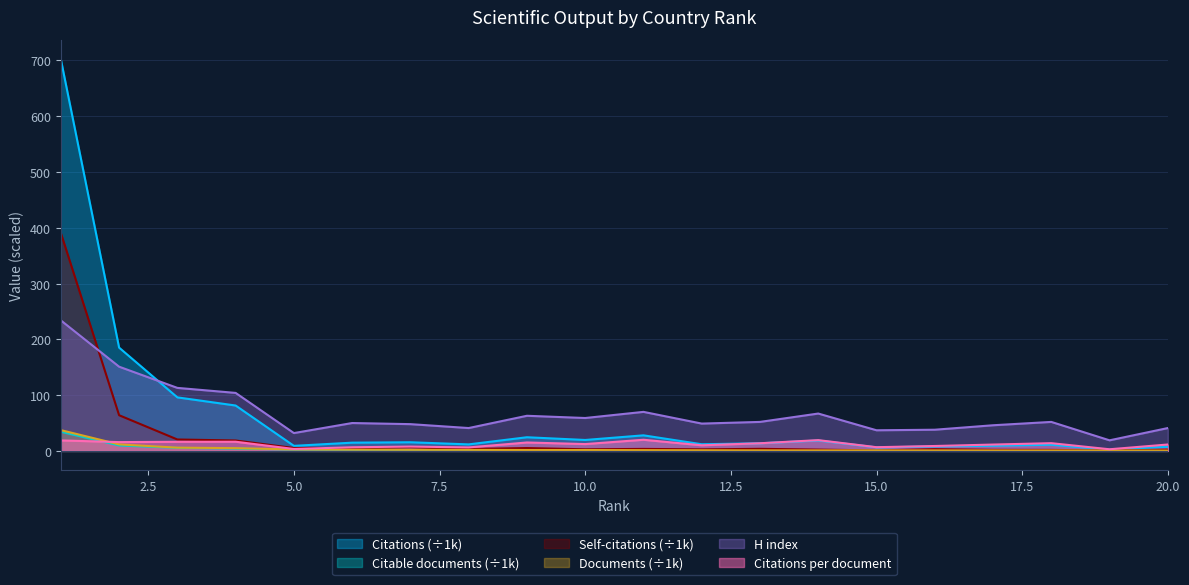

Reading left to right, extract all data points from this chart.

Citations per document: 1=18.8	2=15.8	3=16.3	4=16.5	5=3.5	6=6.5	7=7.8	8=6.3	9=15.1	10=12.3	11=20.0	12=10.1	13=13.7	14=19.4	15=6.7	16=8.8	17=11.4	18=13.9	19=3.0	20=11.5
H index: 1=234.0	2=151.0	3=113.0	4=104.0	5=32.0	6=50.0	7=48.0	8=41.0	9=63.0	10=59.0	11=70.0	12=49.0	13=52.0	14=67.0	15=37.0	16=38.0	17=46.0	18=52.0	19=19.0	20=41.0
Documents: 1=37.3	2=11.7	3=5.9	4=4.9	5=2.6	6=2.3	7=2.0	8=1.9	9=1.6	10=1.6	11=1.4	12=1.2	13=1.0	14=1.0	15=1.0	16=0.9	17=0.8	18=0.8	19=0.8	20=0.7
Citable documents: 1=34.4	2=9.7	3=5.5	4=4.2	5=2.4	6=2.1	7=1.8	8=1.6	9=1.4	10=1.4	11=1.2	12=1.0	13=0.9	14=0.9	15=0.8	16=0.9	17=0.7	18=0.7	19=0.7	20=0.6
Self-citations: 1=390.7	2=64.0	3=20.5	4=18.7	5=5.2	6=4.7	7=6.4	8=3.5	9=5.1	10=2.9	11=3.6	12=2.8	13=3.8	14=2.4	15=0.9	16=3.1	17=1.9	18=1.8	19=0.8	20=2.3
Citations: 1=702.0	2=185.2	3=96.0	4=81.4	5=9.1	6=14.8	7=15.5	8=11.7	9=24.5	10=19.6	11=27.9	12=12.0	13=13.7	14=18.7	15=6.4	16=8.0	17=9.3	18=11.1	19=2.2	20=7.5